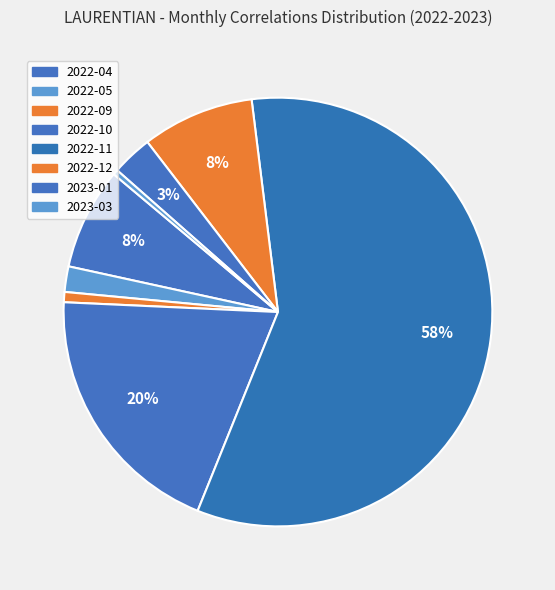

How many segments does this pie chart have?

8